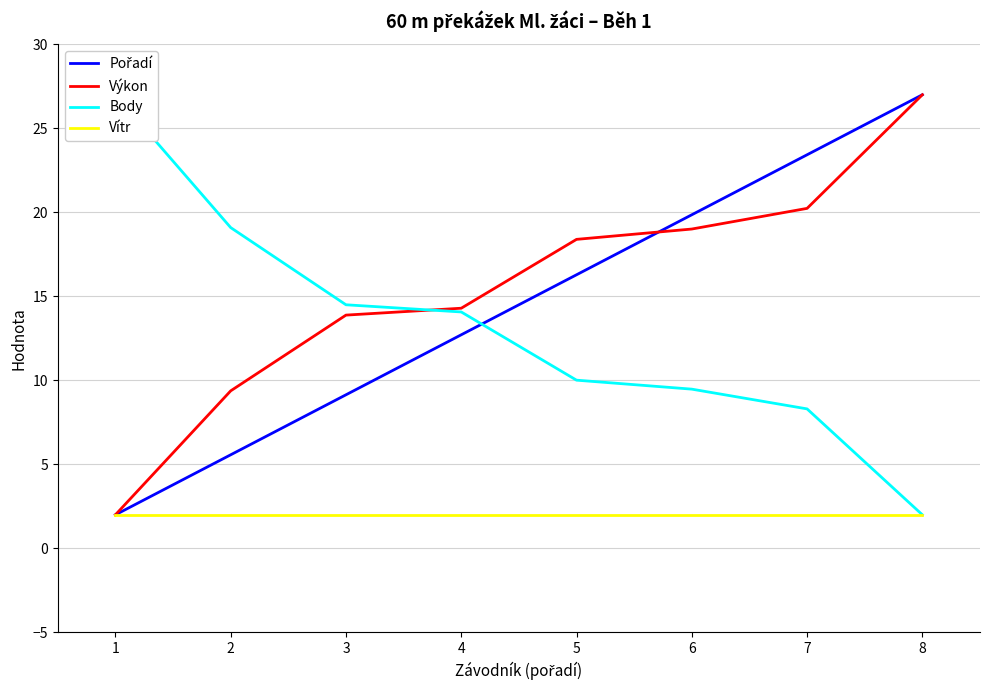

Reading right to left, what are all the values shown in this chart?

Pořadí: 8=27.0	7=23.4	6=19.9	5=16.3	4=12.7	3=9.1	2=5.6	1=2.0
Výkon: 8=27.0	7=20.2	6=19.0	5=18.4	4=14.3	3=13.9	2=9.4	1=2.0
Body: 8=2.0	7=8.3	6=9.5	5=10.0	4=14.1	3=14.5	2=19.1	1=27.0
Vítr: 8=2.0	7=2.0	6=2.0	5=2.0	4=2.0	3=2.0	2=2.0	1=2.0